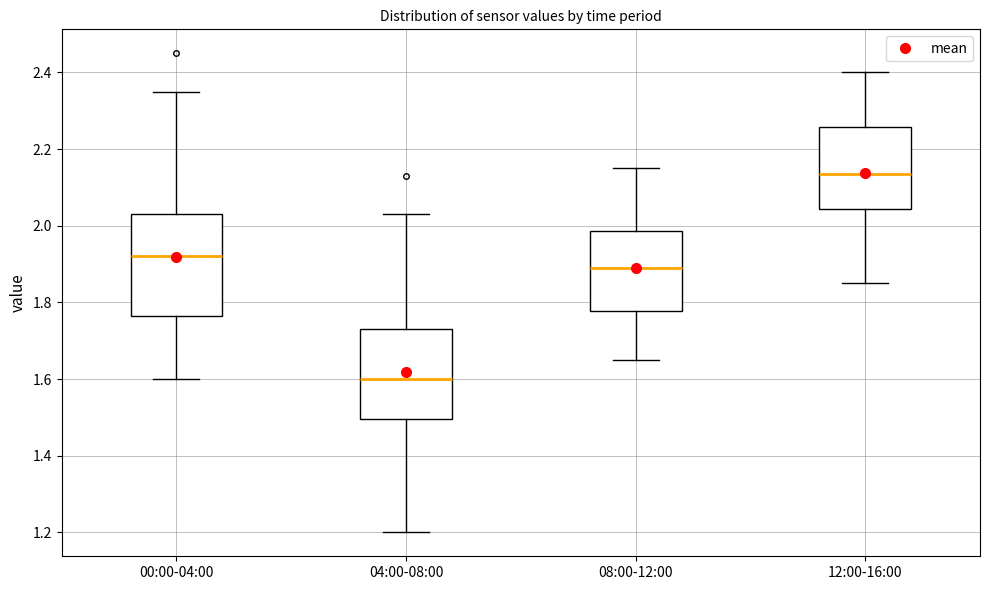

Reading left to right, transcribe this box plot: for each box, give where its median line is, the range the box spans, and where its two whiskers end, as read against the y-axis. The values are not printed on the chart, so give them approximately, as read against the axis.

00:00-04:00: median 1.92, box 1.76 to 2.04, whiskers 1.60 to 2.36
04:00-08:00: median 1.60, box 1.50 to 1.74, whiskers 1.20 to 2.04
08:00-12:00: median 1.90, box 1.78 to 1.98, whiskers 1.66 to 2.16
12:00-16:00: median 2.14, box 2.04 to 2.26, whiskers 1.86 to 2.40